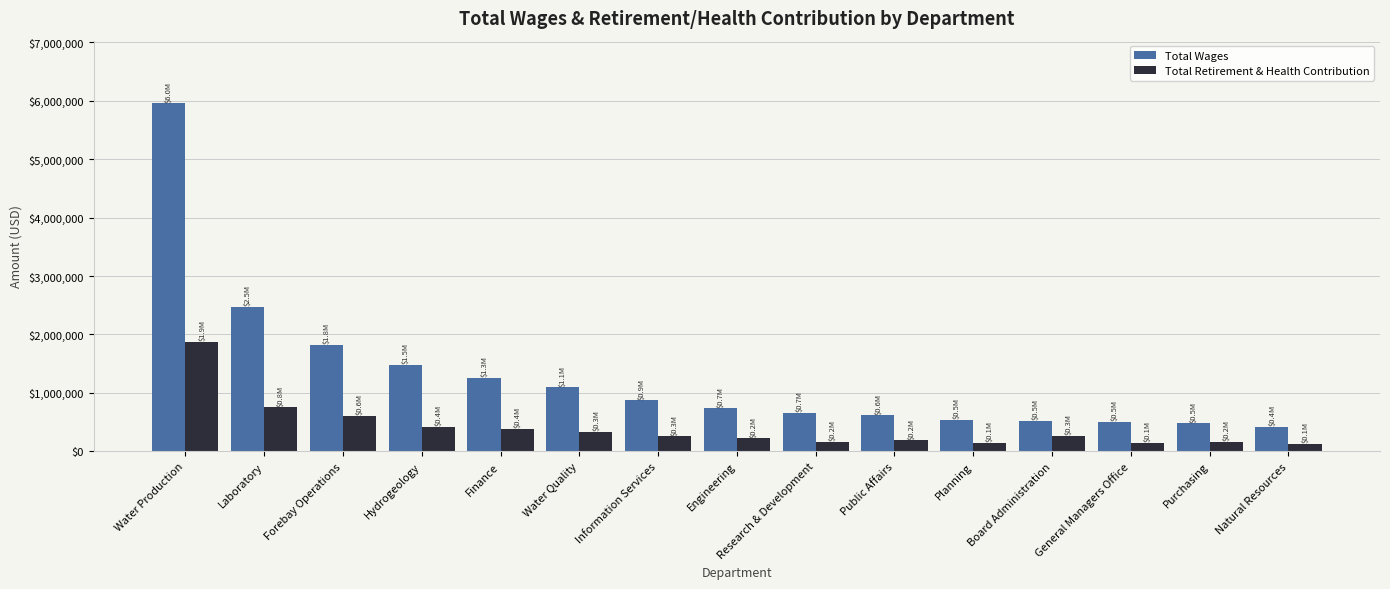

What is the smallest value displayed?

122938